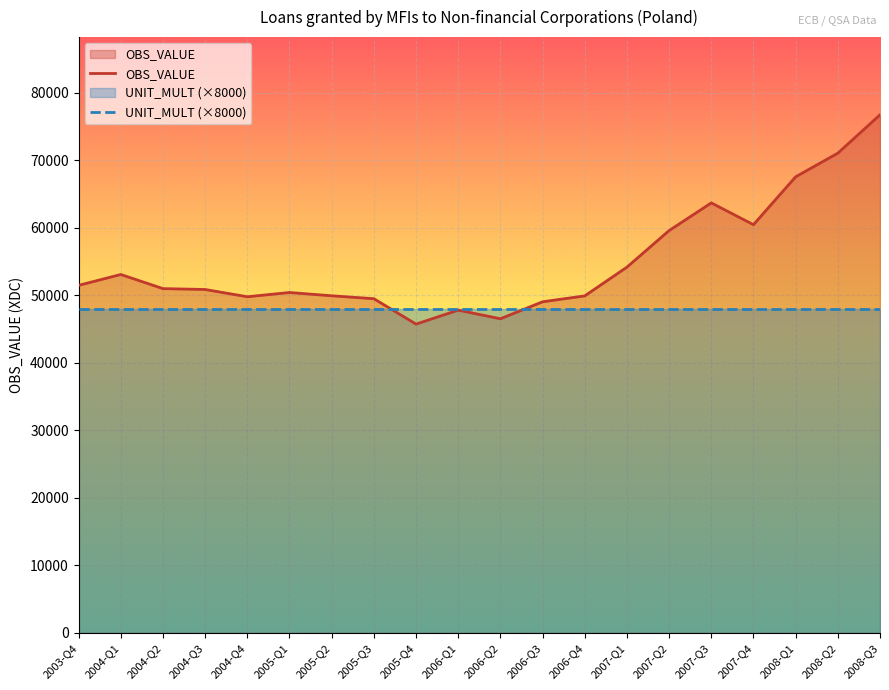

Which label corresponds to the largest value in the chart?

2008-Q3